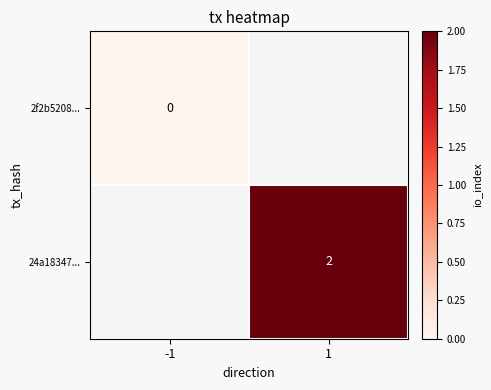

The 24a18347... series shows 2 at 1. True or false?

True